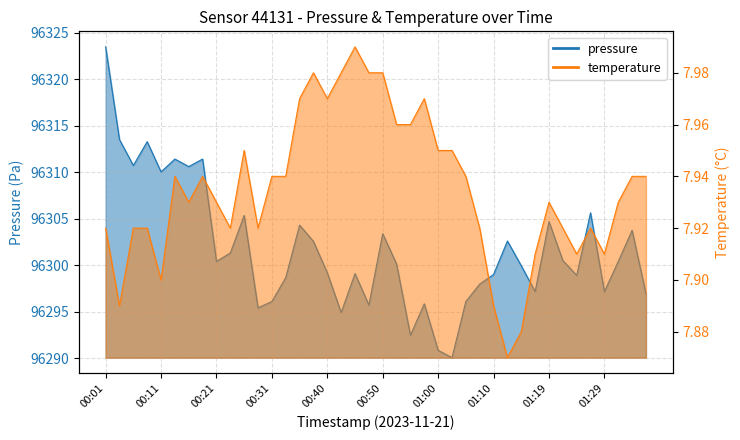

Which category has the lowest value in the temperature series?

01:12